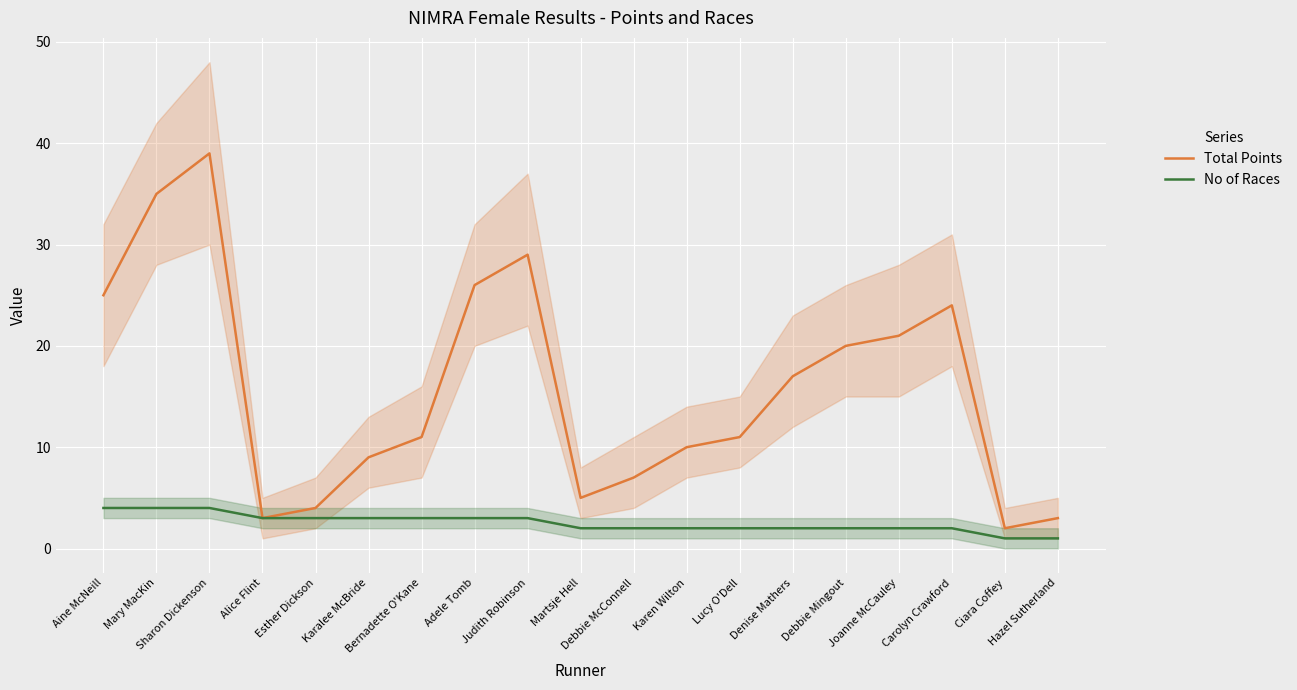

How many values in the Total Points series exceed 11?

9